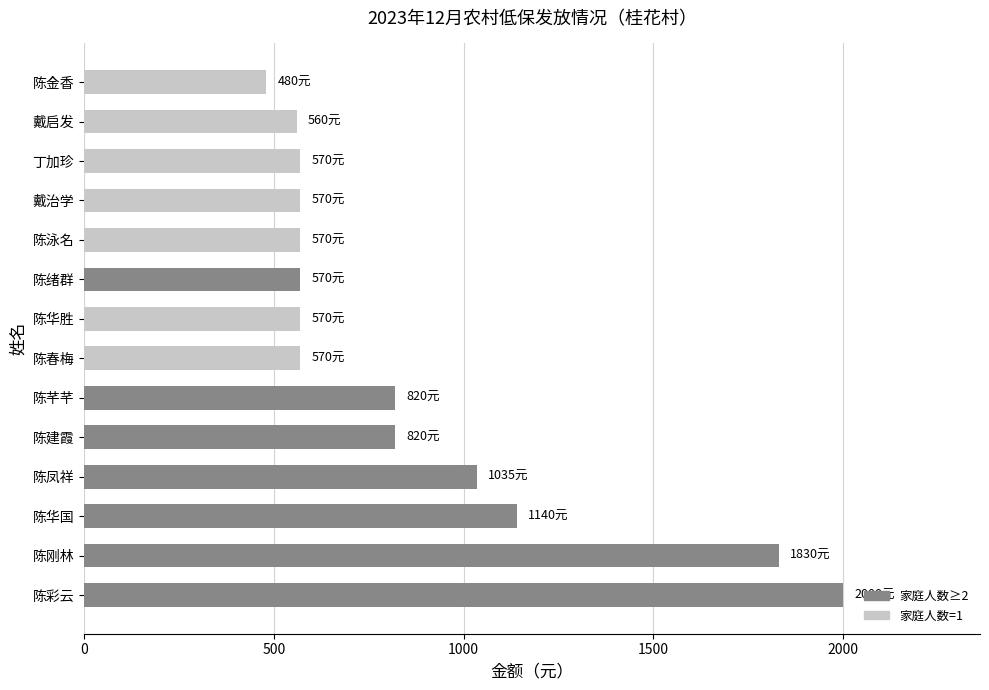

Where is the data nearest to the value 1240?

陈华国